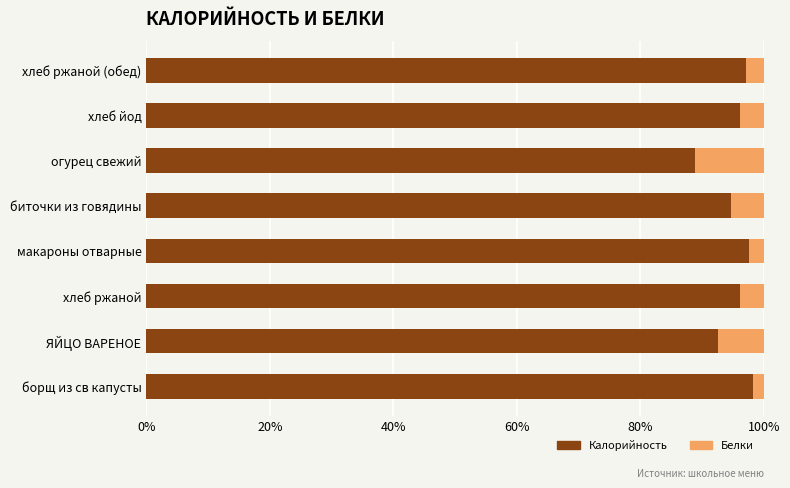

Is it true that Калорийность equals 97.7 at макароны отварные?

True